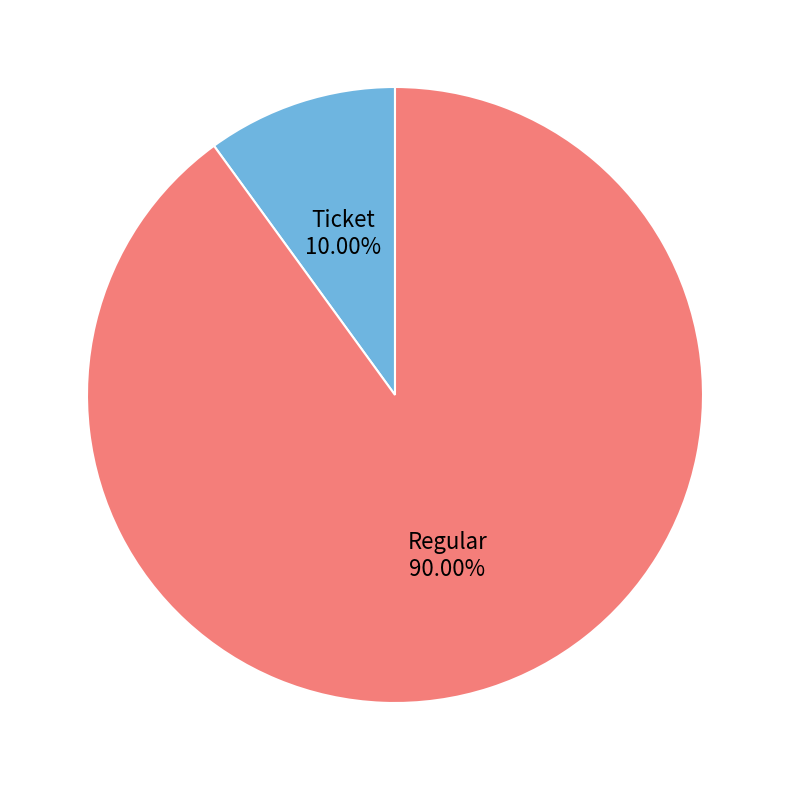

Is there a majority slice in this chart?

Yes